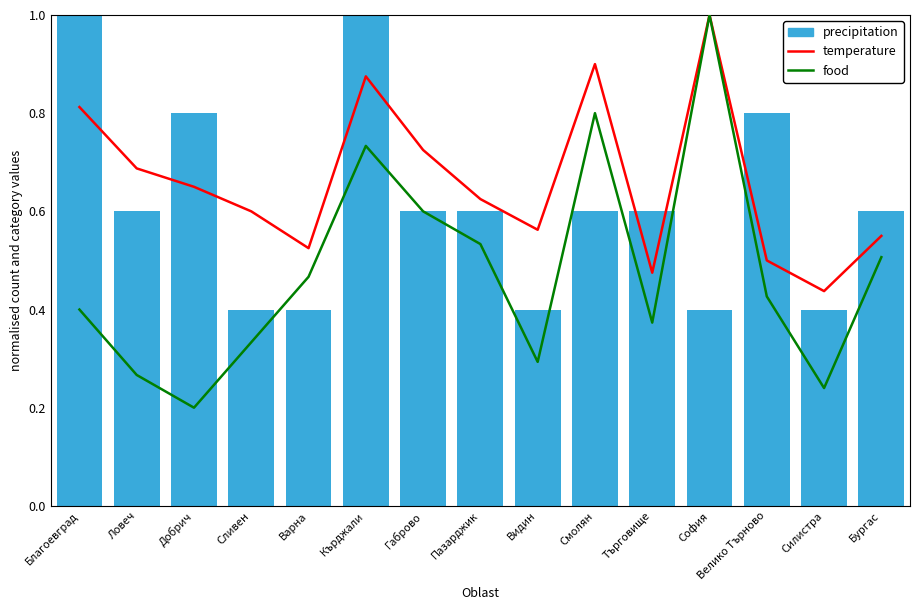

What position from the right is Бургас?

1